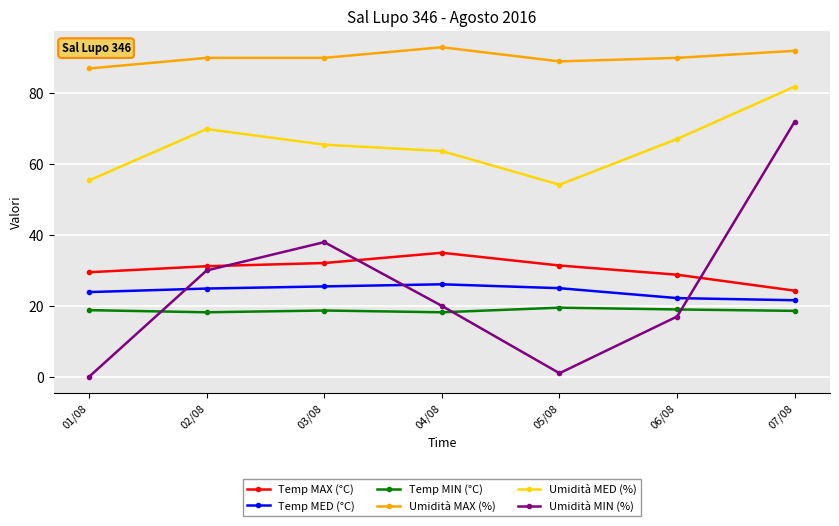

What is the approximate value of Umidità MIN (%) at 07/08?

72.0